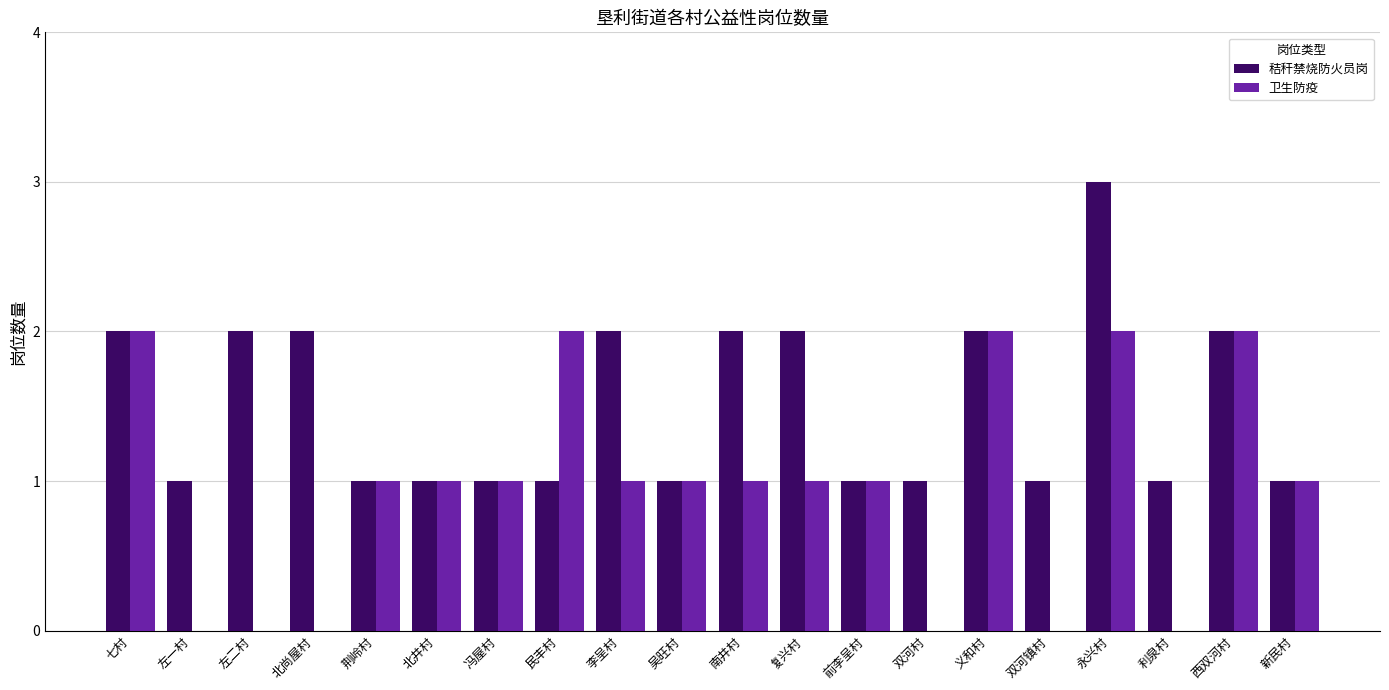

At which category is the sum across all series the highest?

永兴村